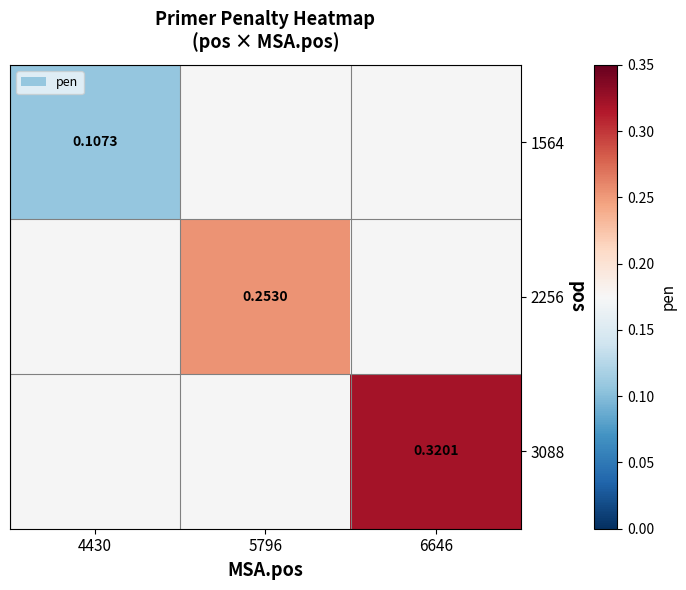

How many data points does each series have?

3